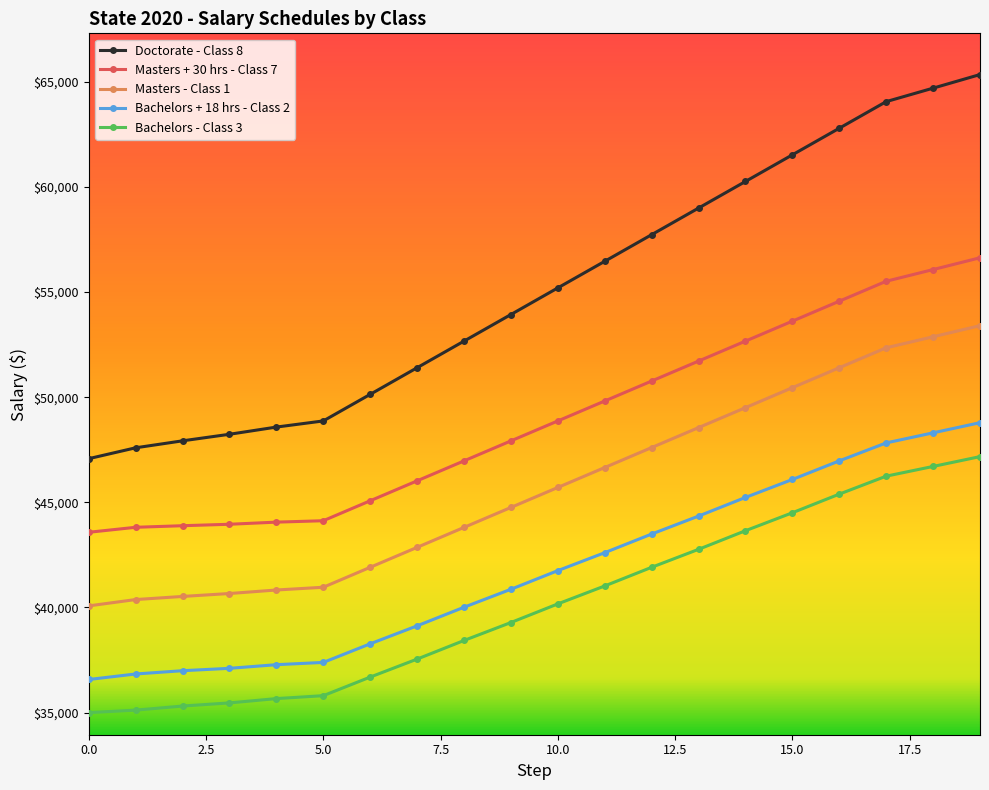

Which series has the largest total across all categories?

Doctorate - Class 8